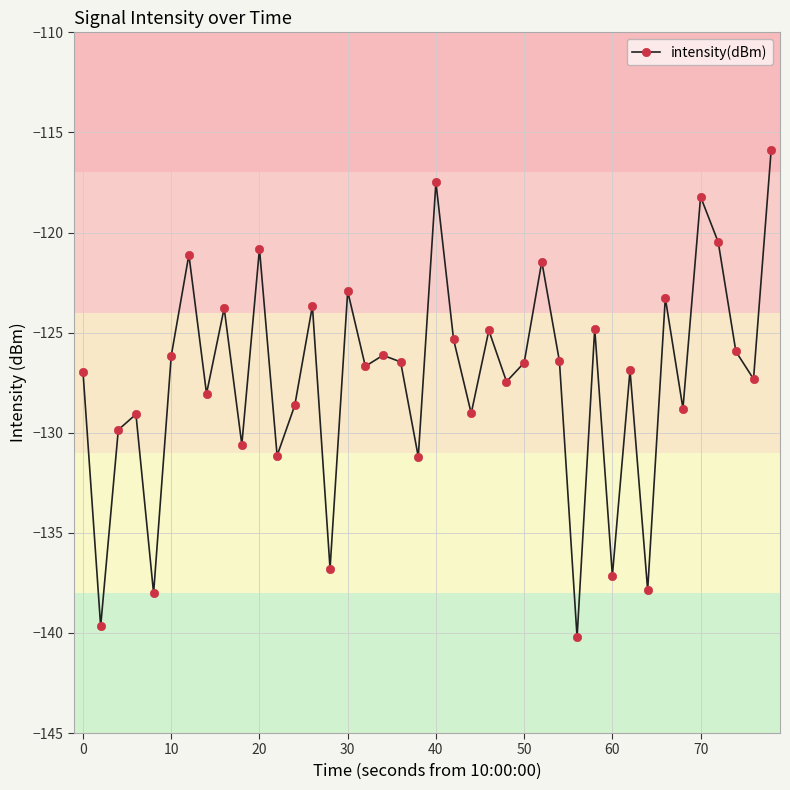

What is the maximum value shown in the chart?

-115.9